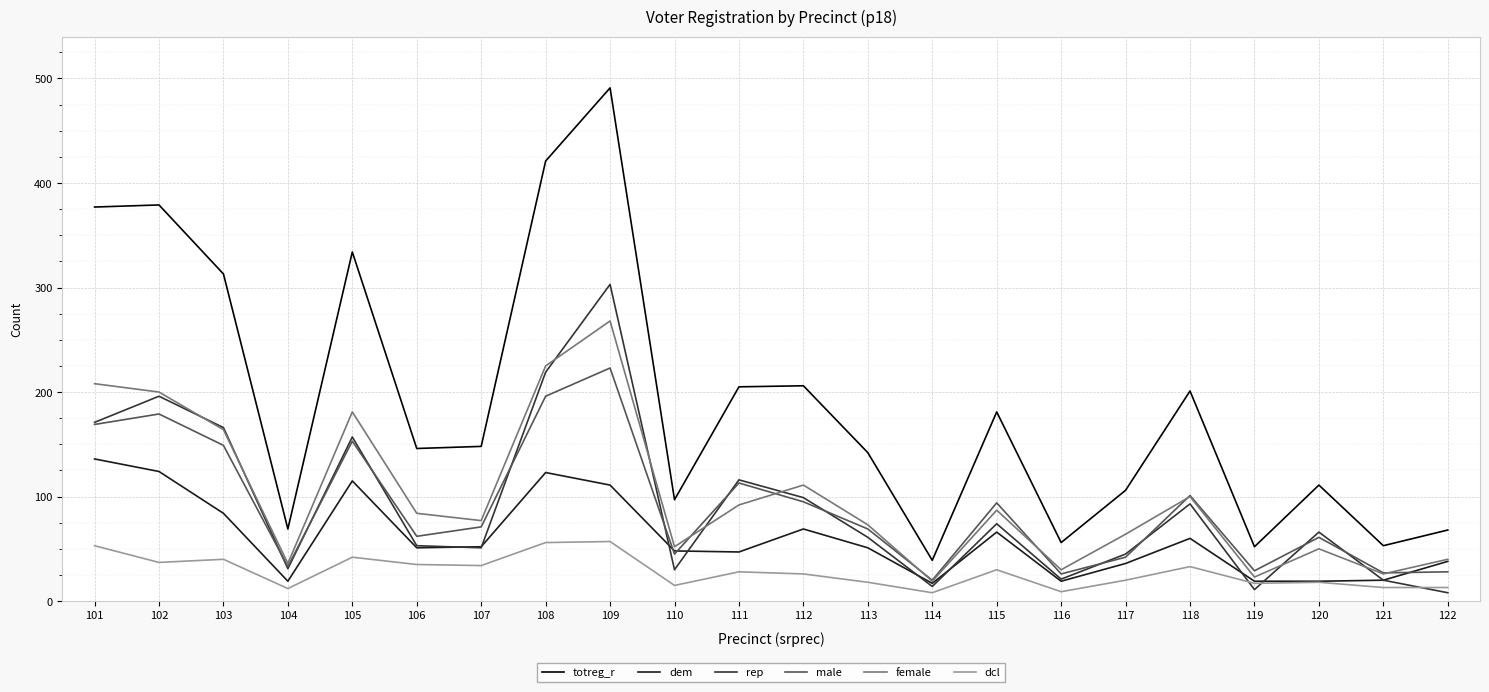

What is the minimum value shown in the chart?

8